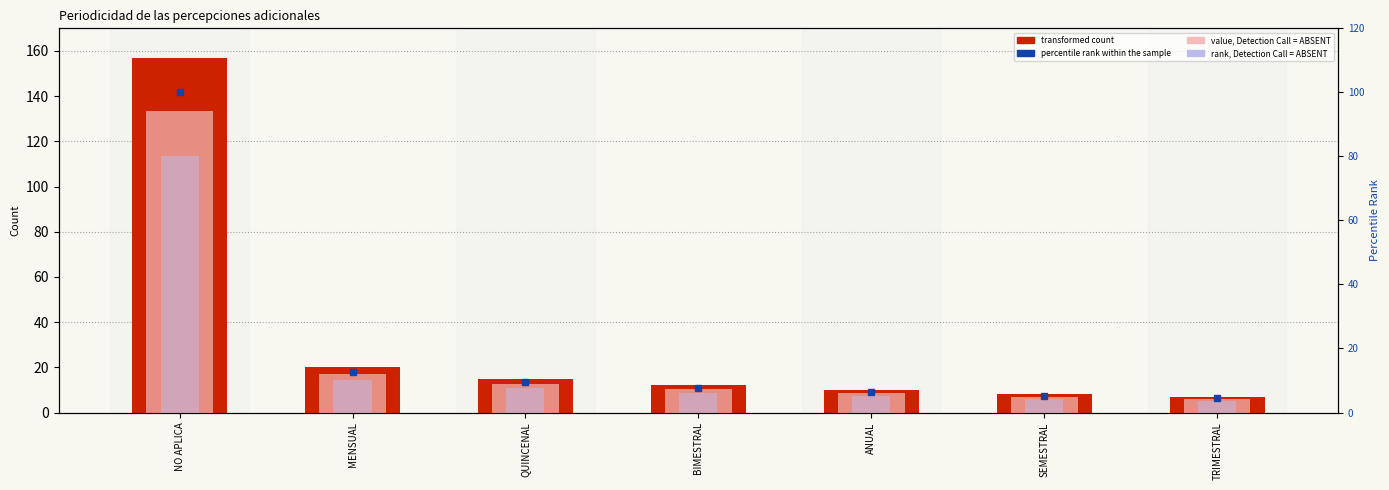

What is the value of the percentile rank within the sample bar at the 7th from the left?

4.5